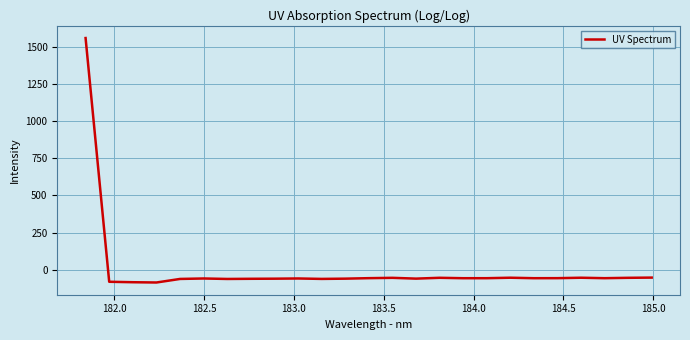

What is the smallest value displayed?

-86.7